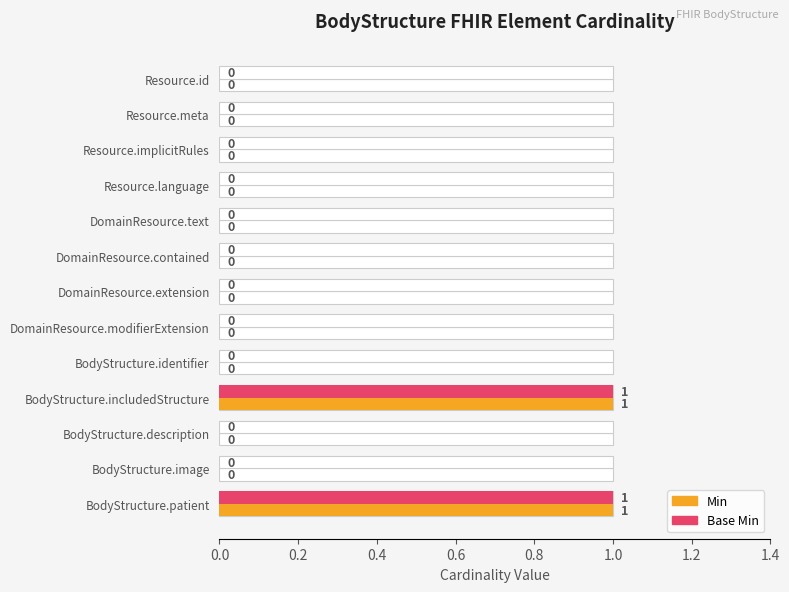

How many groups of bars are there?

13